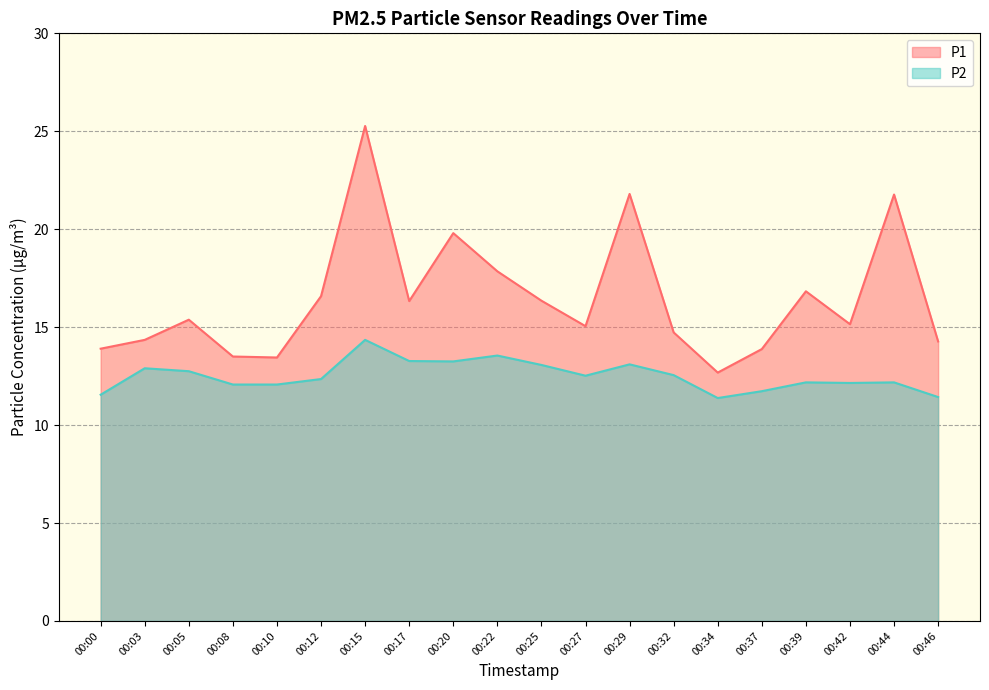

Reading left to right, extract all data points from this chart.

P1: 00:00=13.9	00:03=14.3	00:05=15.4	00:08=13.5	00:10=13.4	00:12=16.6	00:15=25.3	00:17=16.3	00:20=19.8	00:22=17.9	00:25=16.4	00:27=15.1	00:29=21.8	00:32=14.7	00:34=12.7	00:37=13.9	00:39=16.8	00:42=15.2	00:44=21.8	00:46=14.3
P2: 00:00=11.6	00:03=12.9	00:05=12.8	00:08=12.1	00:10=12.1	00:12=12.3	00:15=14.3	00:17=13.3	00:20=13.2	00:22=13.6	00:25=13.1	00:27=12.5	00:29=13.1	00:32=12.6	00:34=11.4	00:37=11.7	00:39=12.2	00:42=12.2	00:44=12.2	00:46=11.4